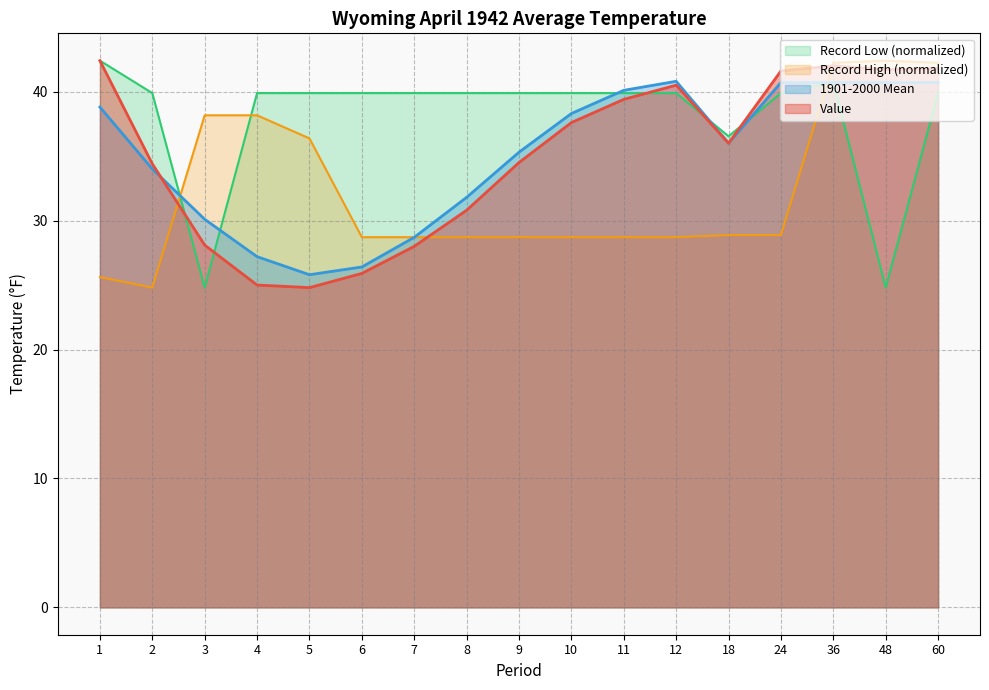

At which category is the sum across all series the highest?

36